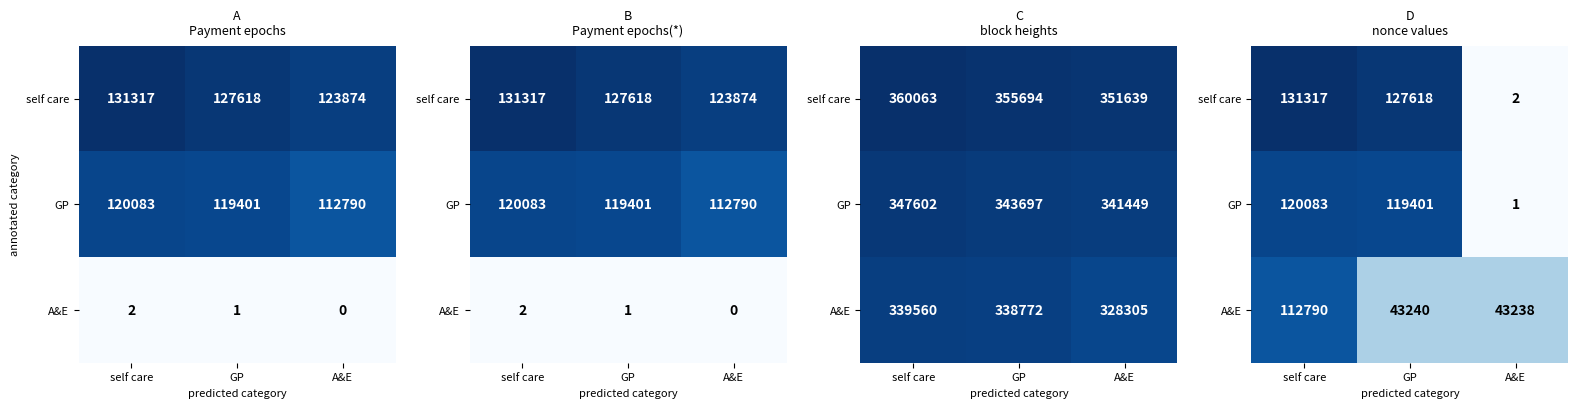

Is the value of A&E at self care greater than the value of GP at GP?

No